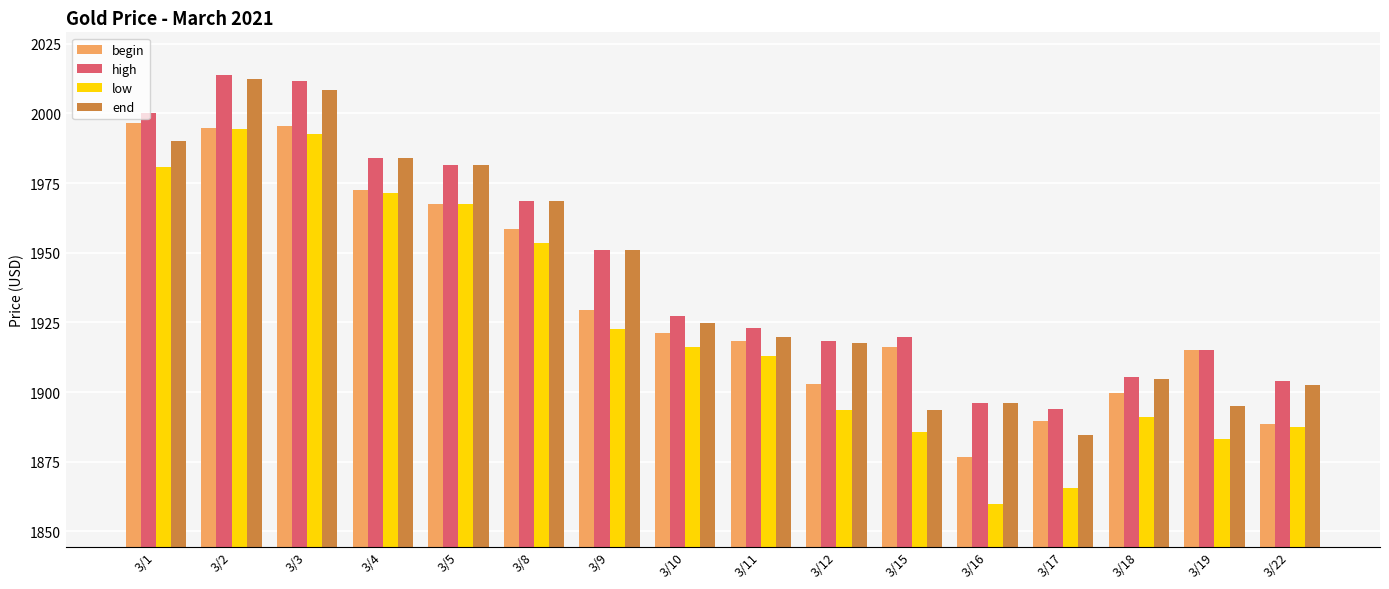

True or false: high has a value of 553.9 at 3/22.

False